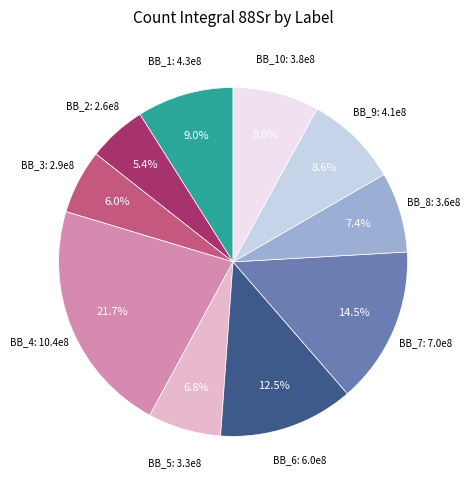

Does any single category account for the majority?

No